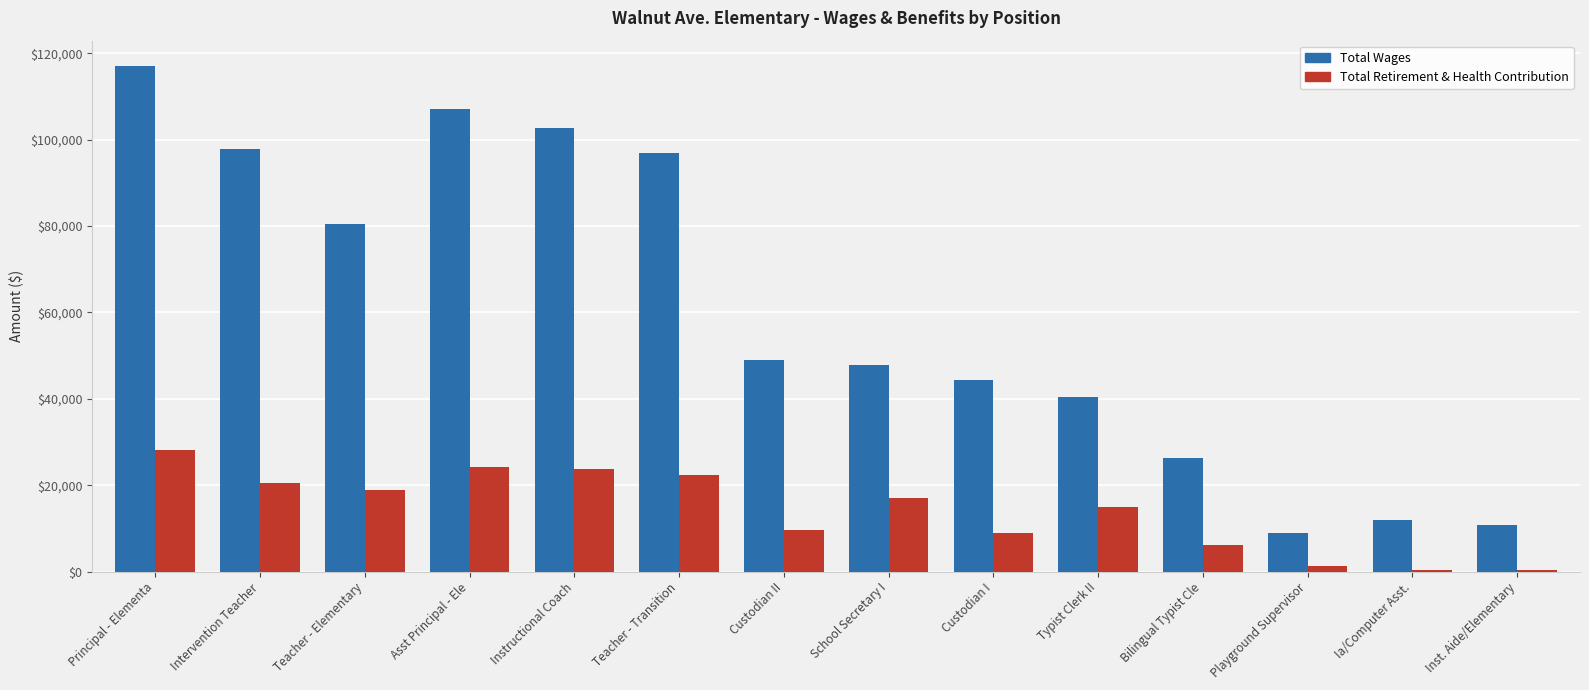

At which label is Total Wages closest to 62988?

Custodian II